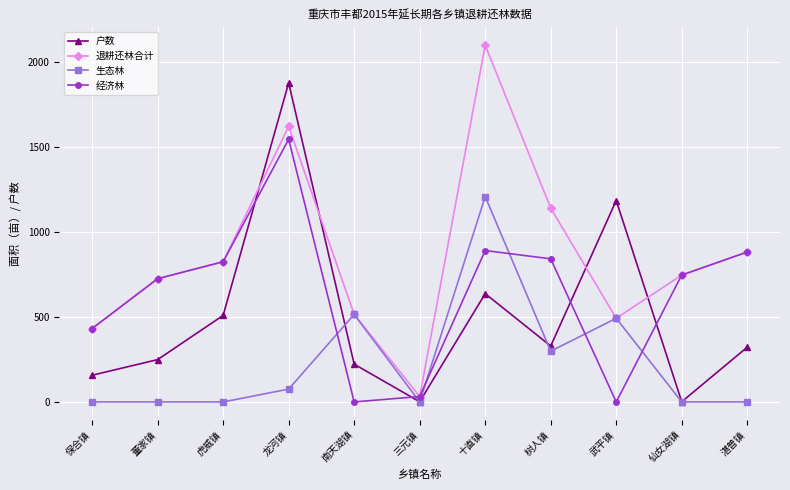

True or false: 户数 has more than 0 interior local peaks.

True